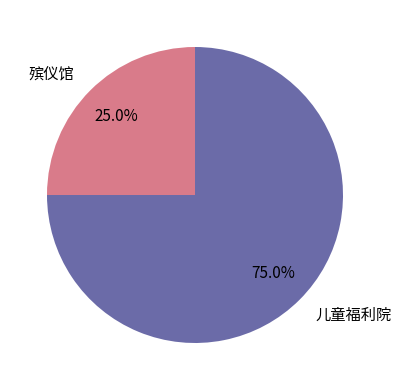

What is the smallest slice in the pie chart?

殡仪馆